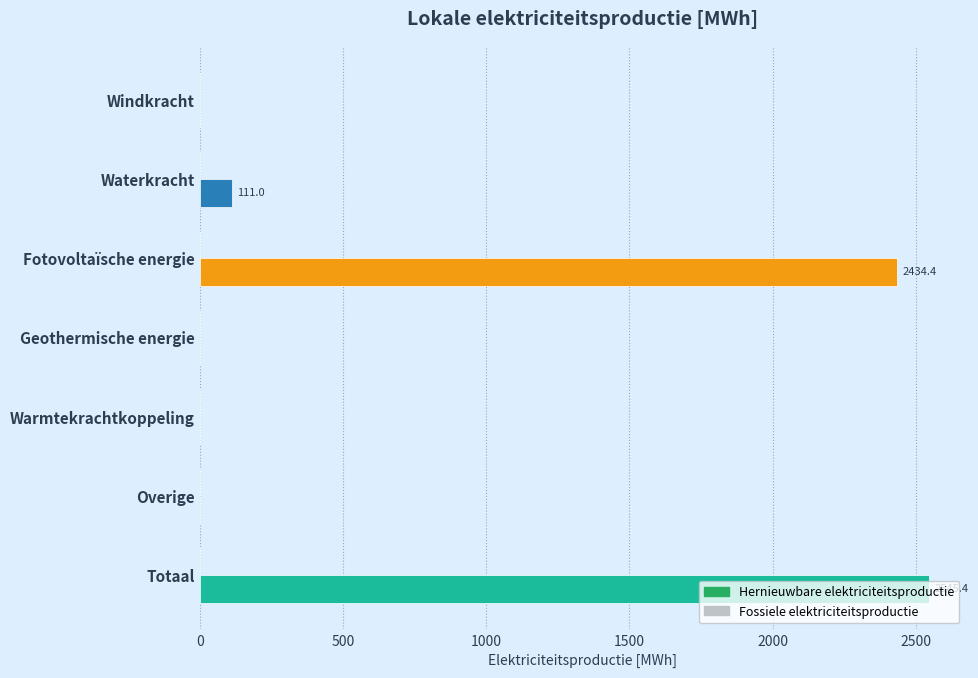

What is the sum of the values at Geothermische energie and Totaal?

2545.4